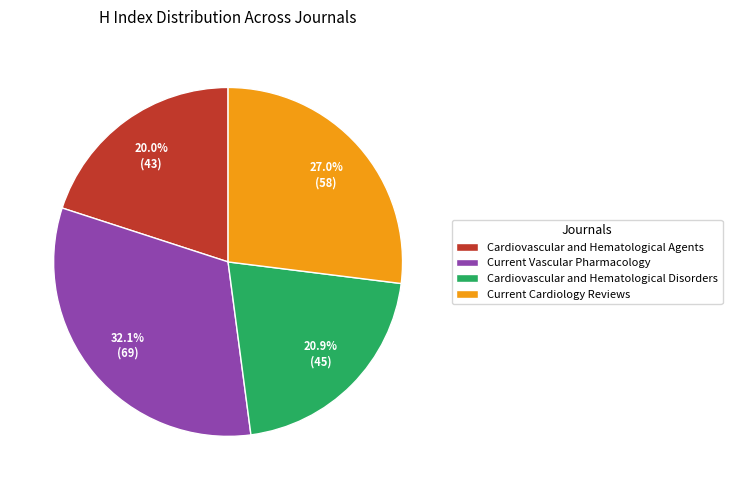

Is there any slice that represents more than half of the pie?

No